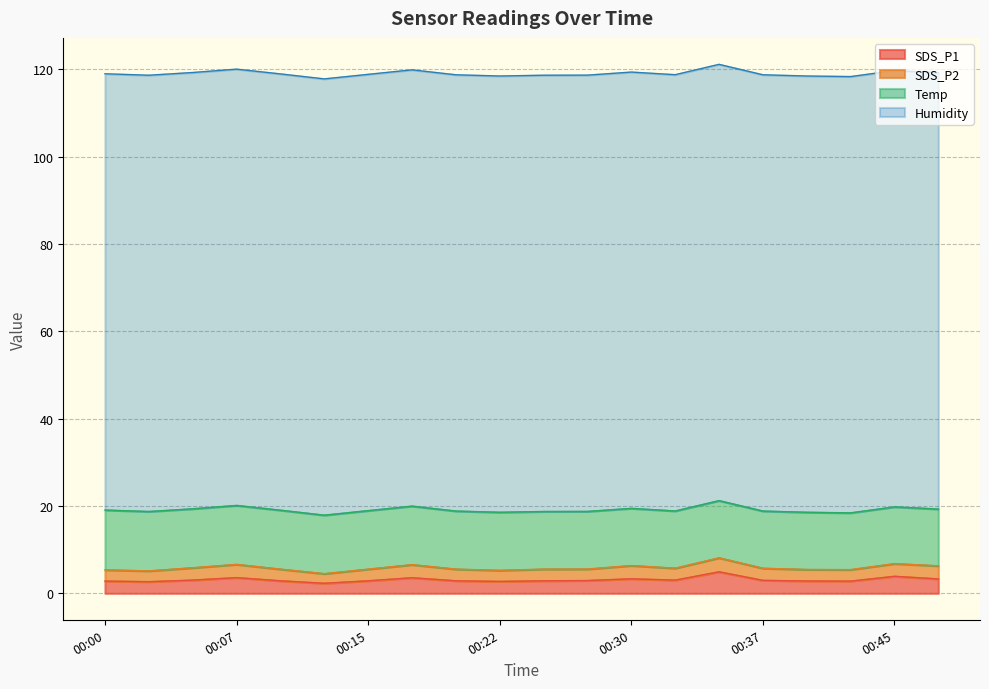

What is the difference between the SDS_P2 values at 00:22 and 00:35?

0.7